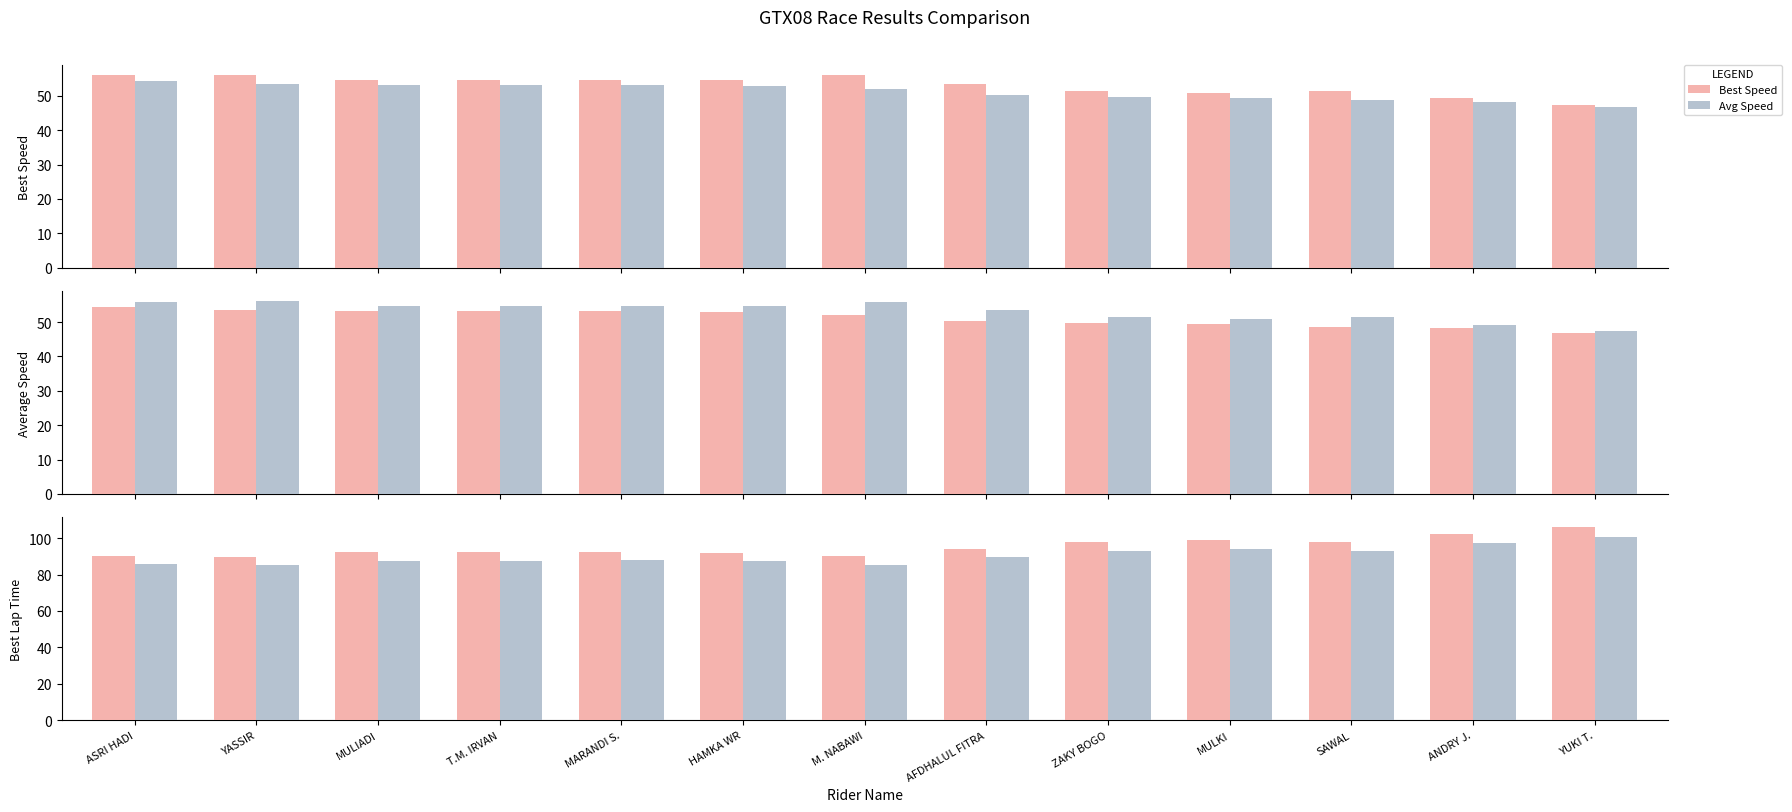

How many values in the Avg Speed series are below 52?

6